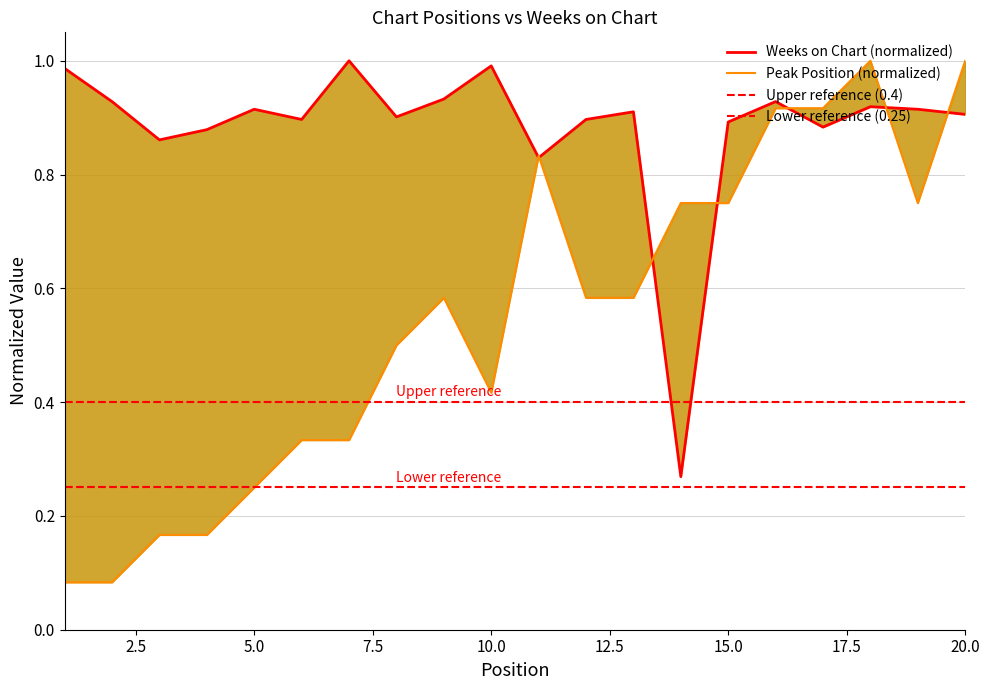

What is the greatest value displayed?

1.0